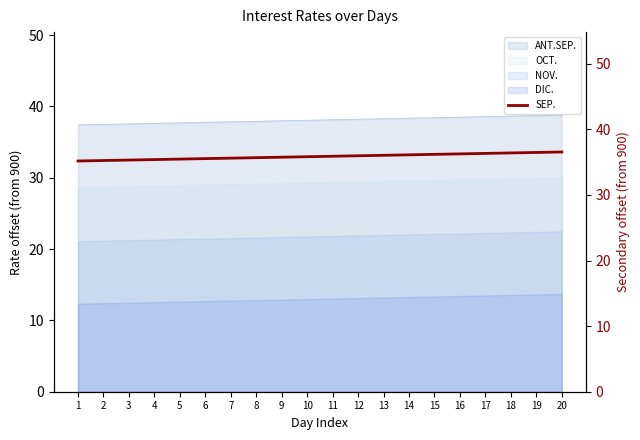

List the labels in order of value, largest first.

20, 19, 18, 17, 16, 15, 14, 13, 12, 11, 10, 9, 8, 7, 6, 5, 4, 3, 2, 1